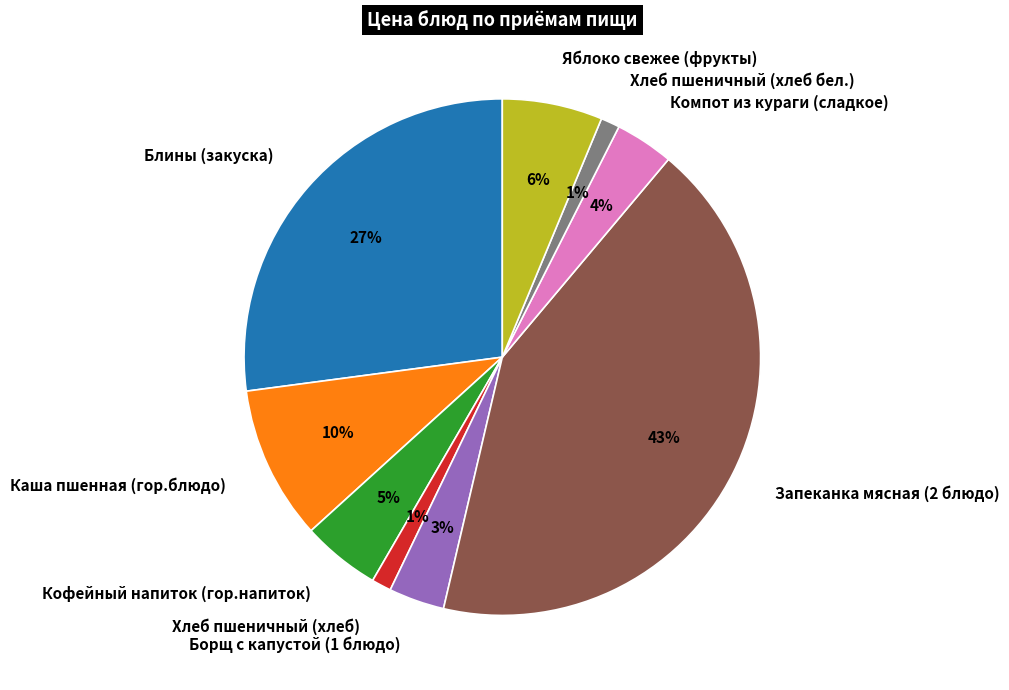

What is the largest slice in the pie chart?

Запеканка мясная (2 блюдо)